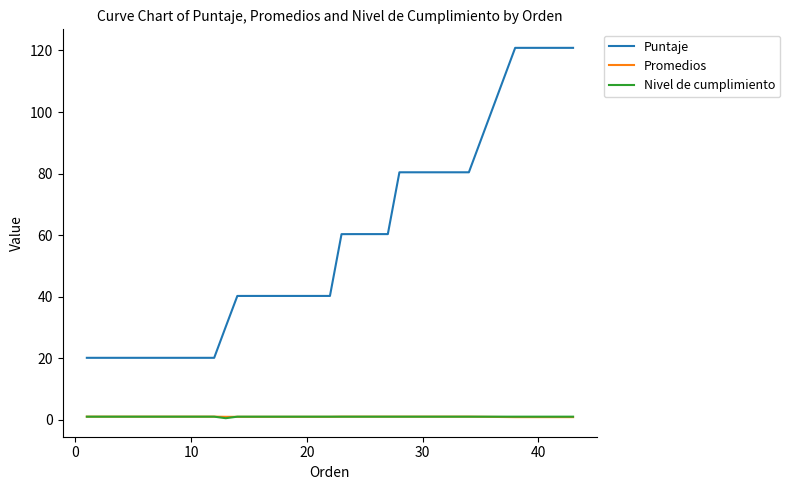

True or false: Puntaje and Nivel de cumplimiento cross at least once.

False